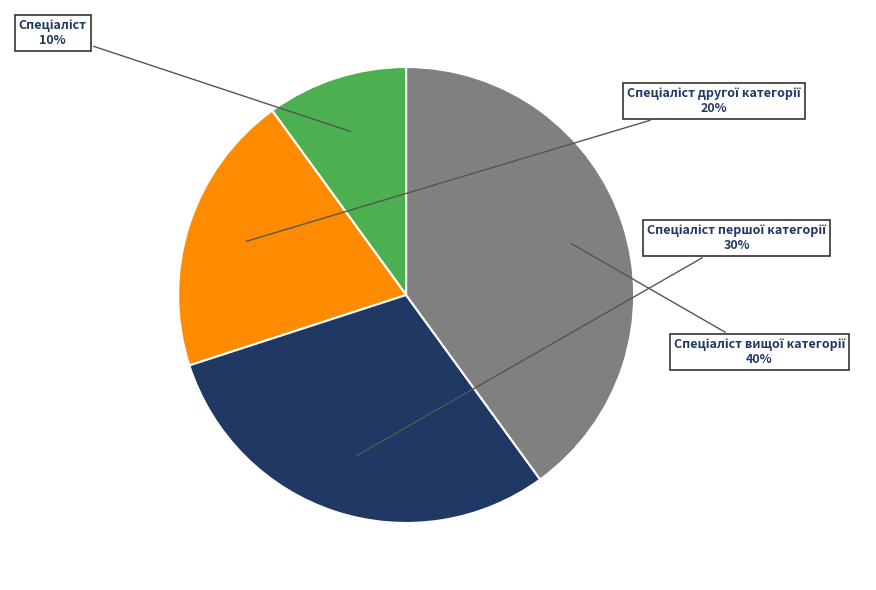

Does any single category account for the majority?

No